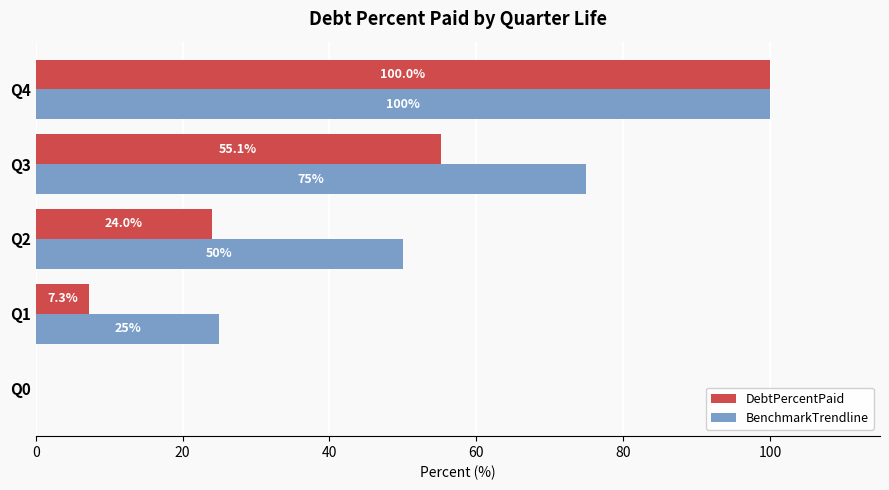

Between Q2 and Q4, which series saw the biggest shift?

DebtPercentPaid